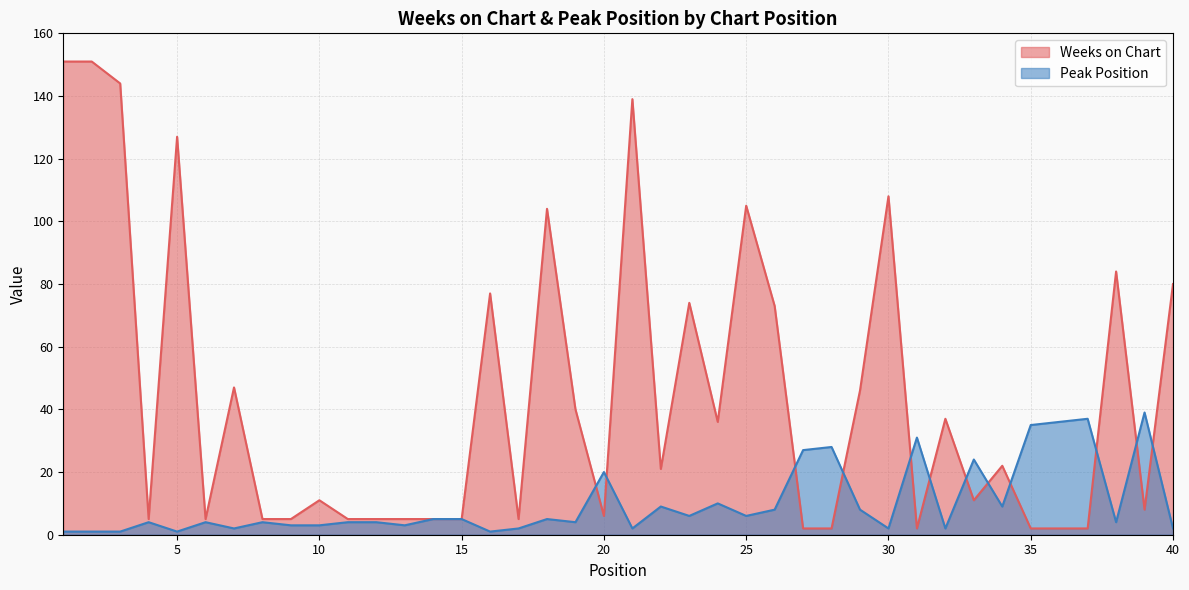

What is the lowest value of the Peak Position series?

1